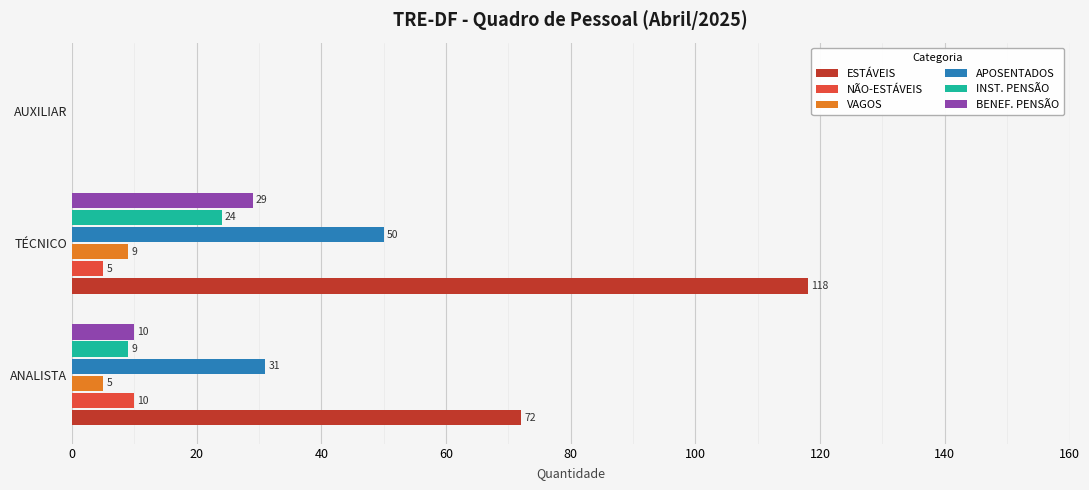

Where is NÃO-ESTÁVEIS nearest to the value 5?

TÉCNICO